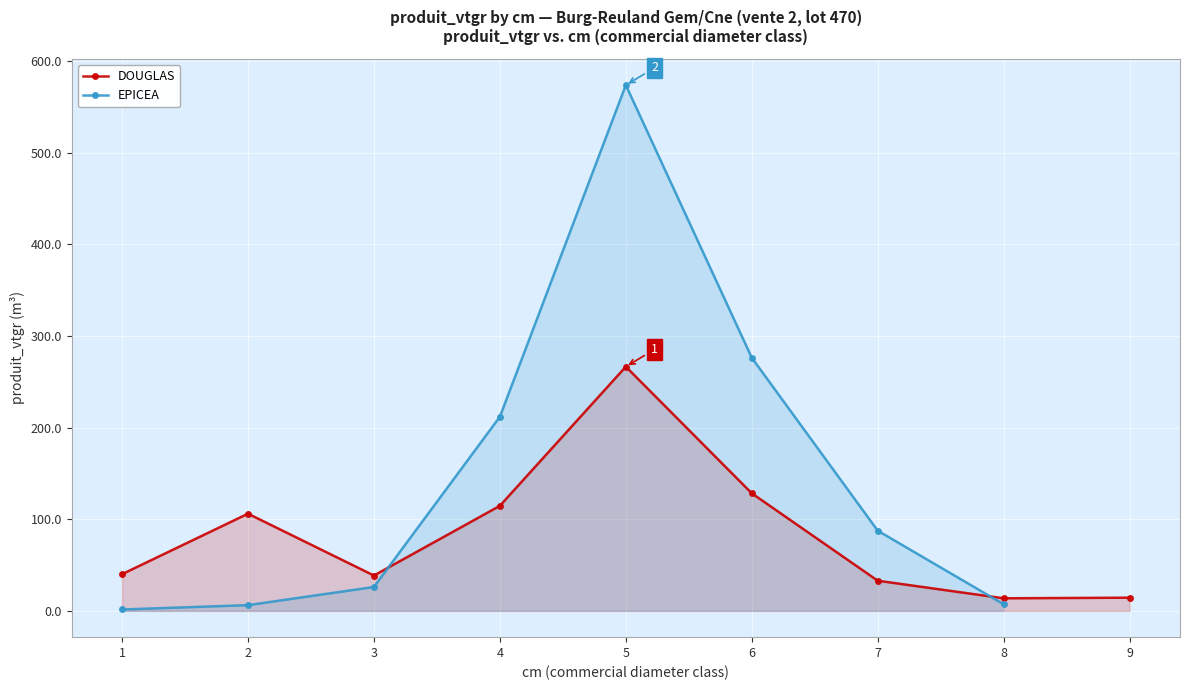

Where do DOUGLAS and EPICEA first cross each other?

3 and 4